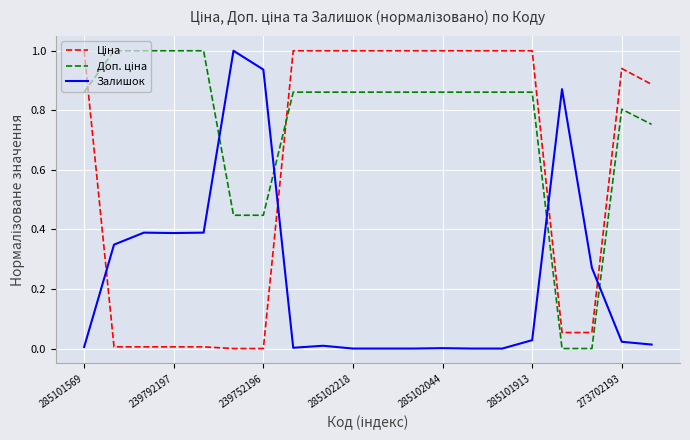

What is the maximum value shown in the chart?

1.0